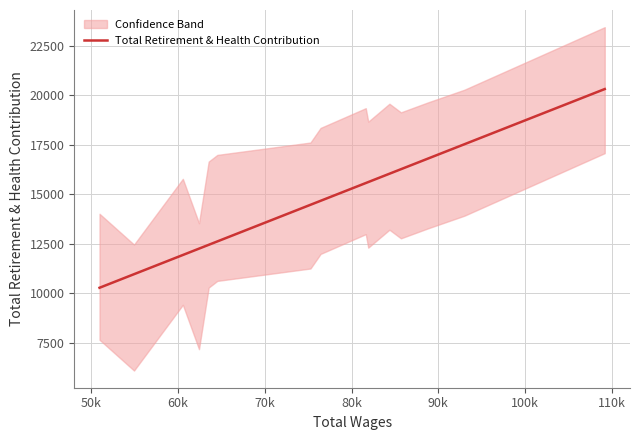

Reading left to right, list all the values displayed in this chart.

10266.3	10951.5	11921.8	12242.9	12435.3	12607.0	14457.8	14659.3	15556.9	15606.2	16027.2	16255.2	16791.5	17517.0	20305.9